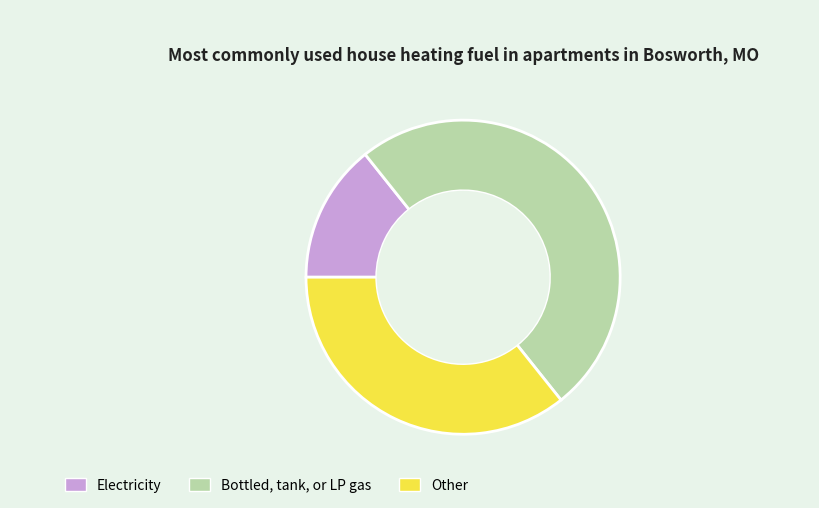

The Electricity slice represents 14% of the pie. True or false?

True